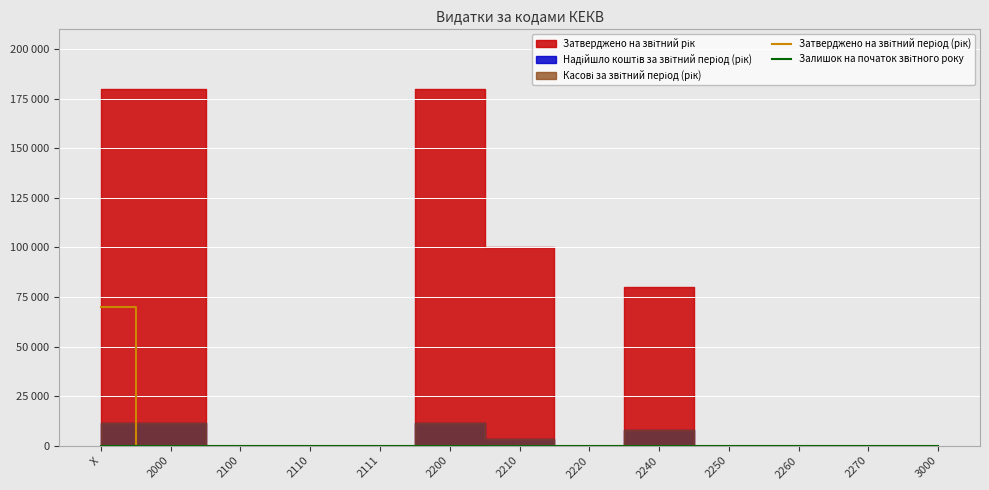

What is the difference between the Затверджено на звітний період (рік) values at X and 2270?

70000